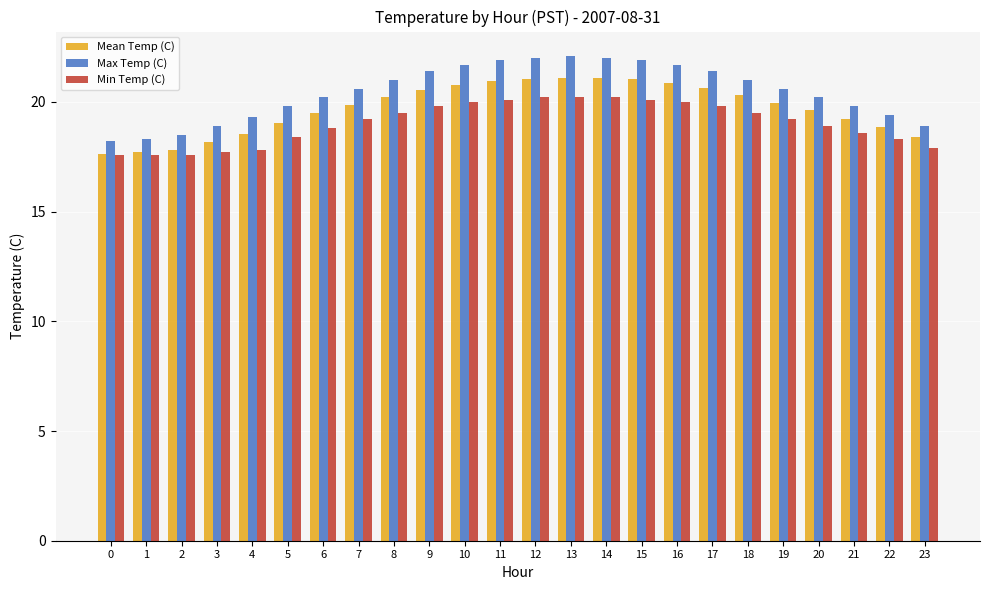

Where does the Max Temp (C) series first go above 20?

6